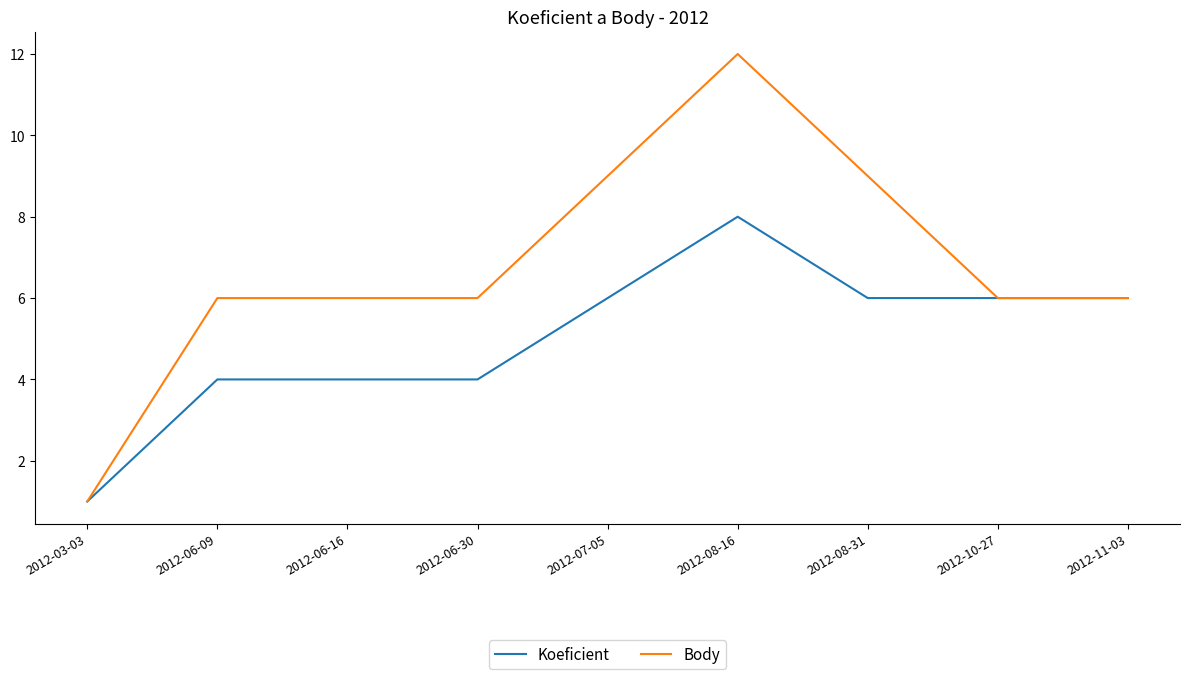

List the series in order of their overall mean, highest first.

Body, Koeficient